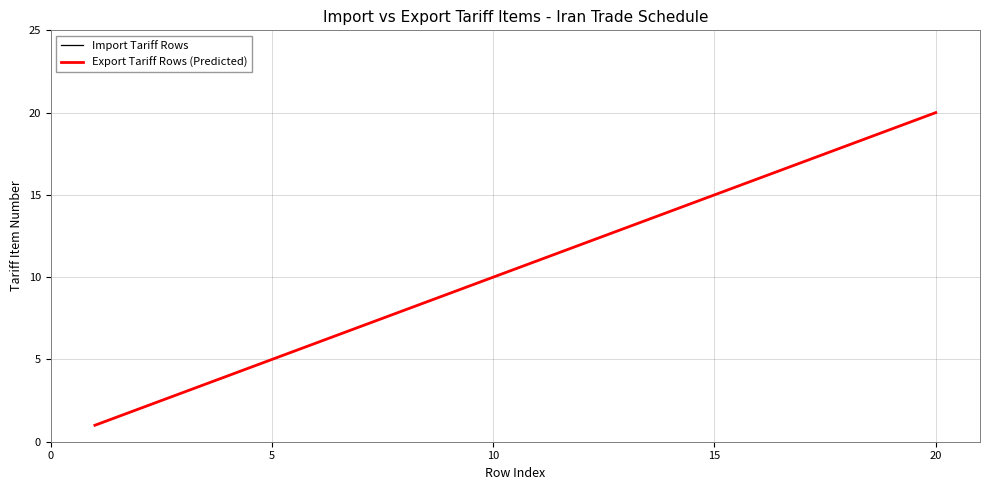

Which series has the largest total across all categories?

Import Tariff Rows